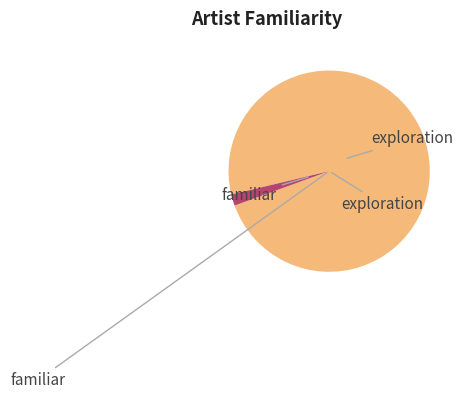

Is there a majority slice in this chart?

Yes